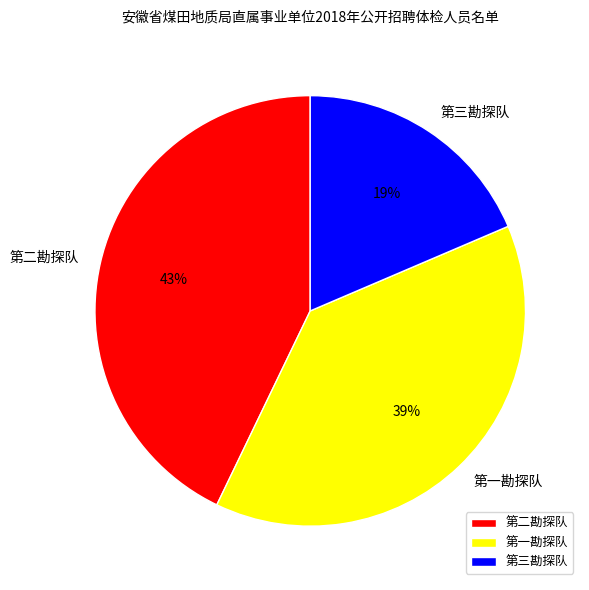

What is the smallest slice in the pie chart?

第三勘探队